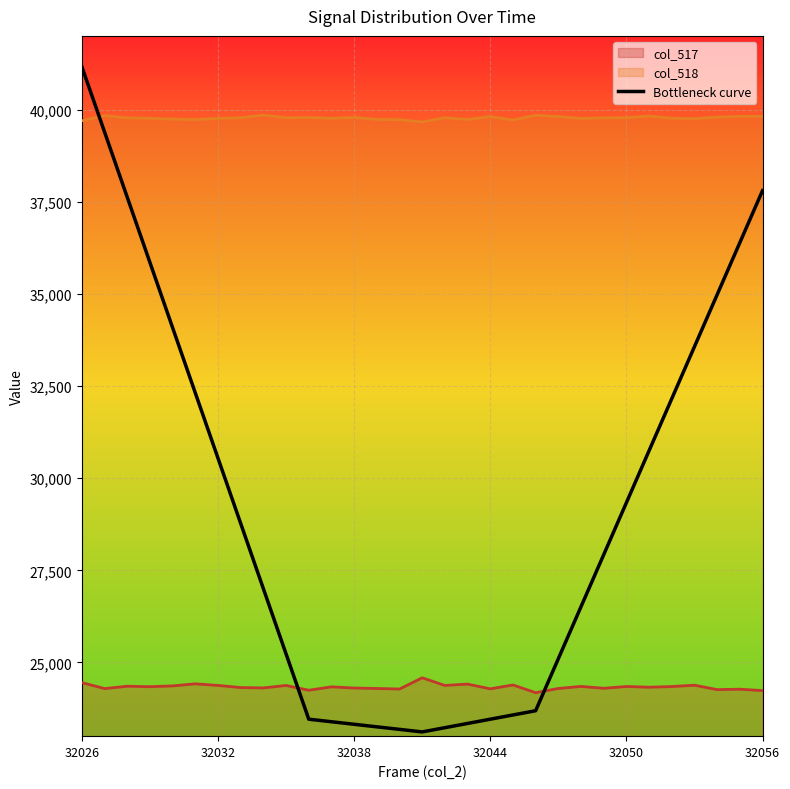

Which label corresponds to the largest value in the chart?

32026